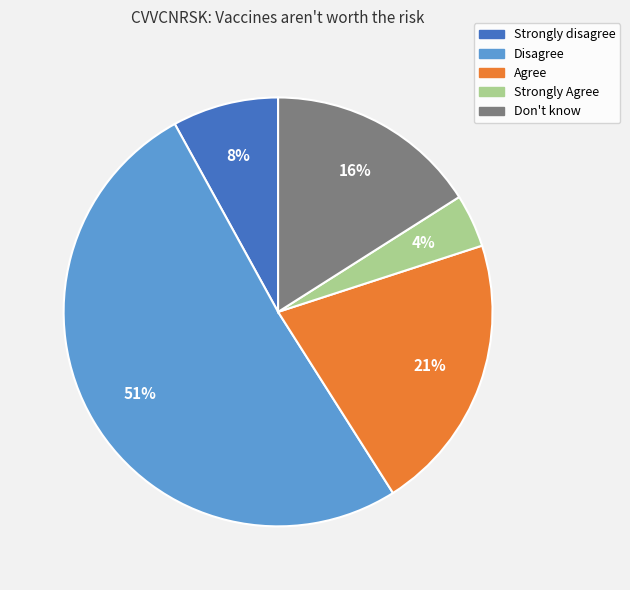

To the nearest percent, what percentage of the pie is Strongly Agree?

4%